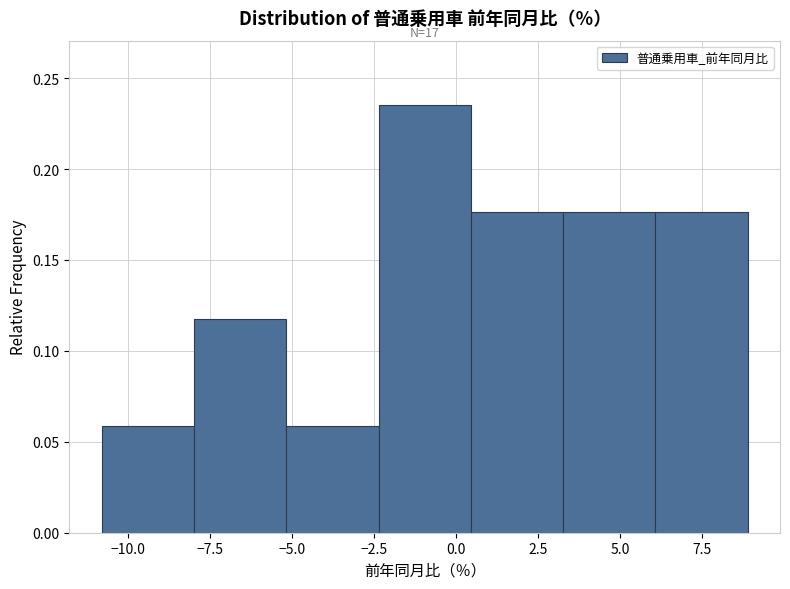

Which range on the x-axis has the tallest bar?

-2.5 to 0.5